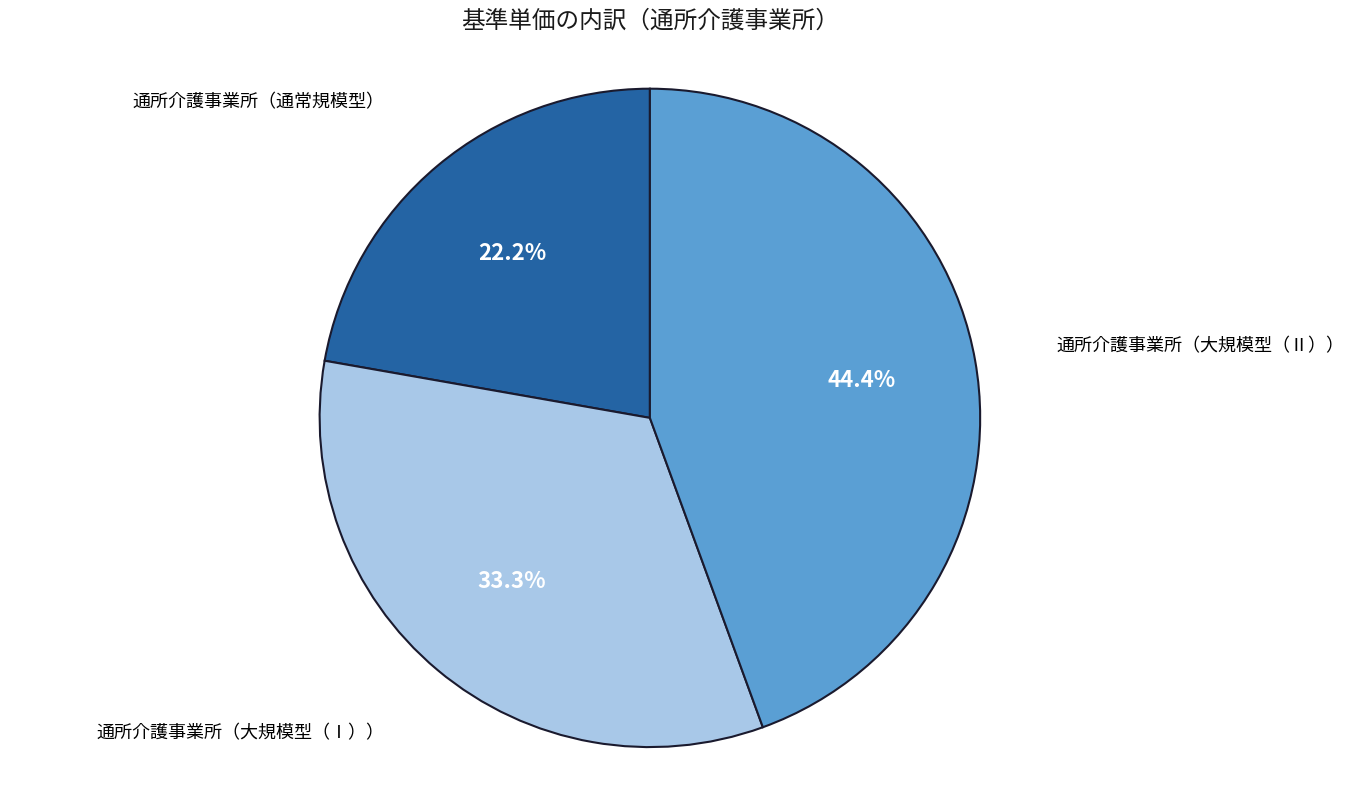

Is there any slice that represents more than half of the pie?

No